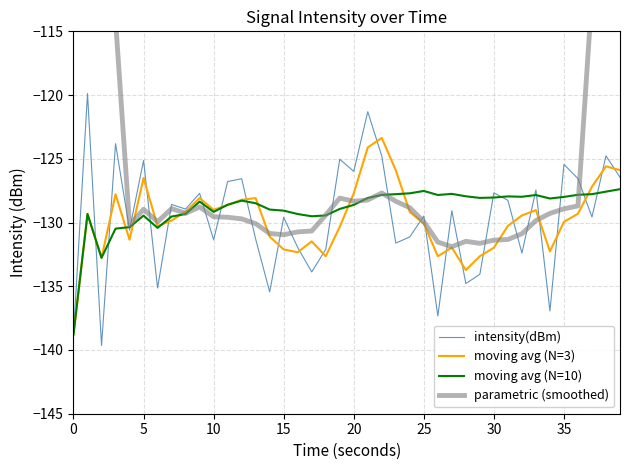

Is this an area chart (filled region under the line)?

No